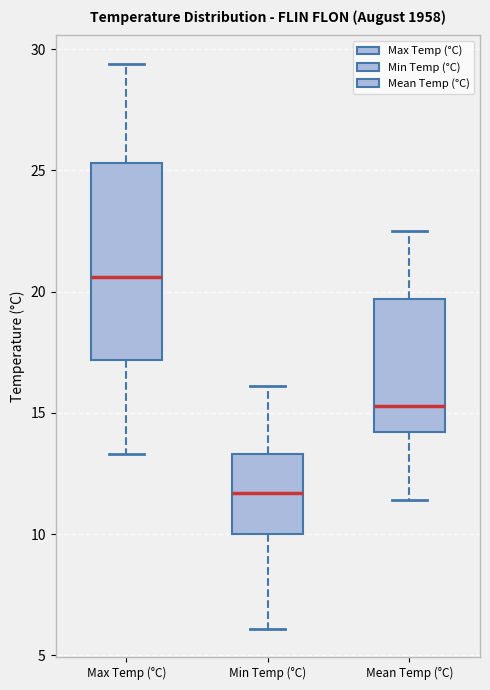

Reading left to right, transcribe this box plot: for each box, give where its median line is, the range the box spans, and where its two whiskers end, as read against the y-axis. The values are not printed on the chart, so give them approximately, as read against the axis.

Max Temp (°C): median 20.5, box 17.0 to 25.5, whiskers 13.5 to 29.5
Min Temp (°C): median 11.5, box 10.0 to 13.5, whiskers 6.0 to 16.0
Mean Temp (°C): median 15.5, box 14.0 to 19.5, whiskers 11.5 to 22.5